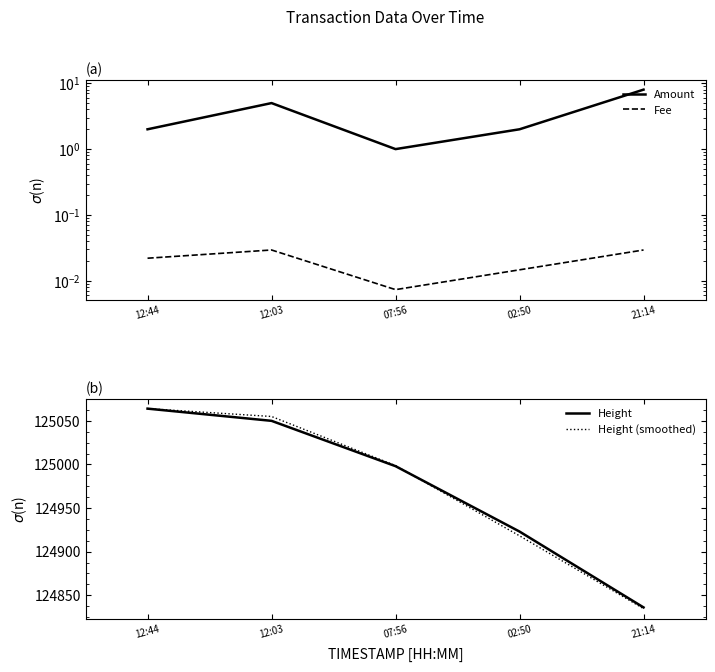

Is the value of Amount at 07:56 greater than the value of Fee at 21:14?

Yes